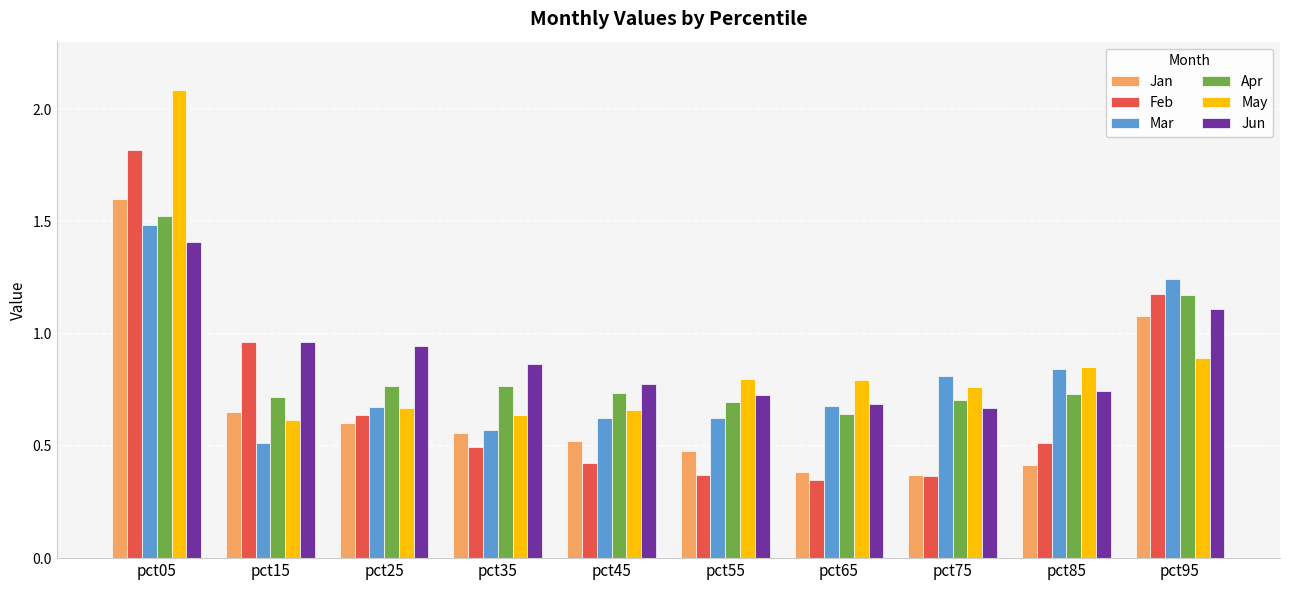

What is the sum of the May values at pct35 and pct55?

1.4